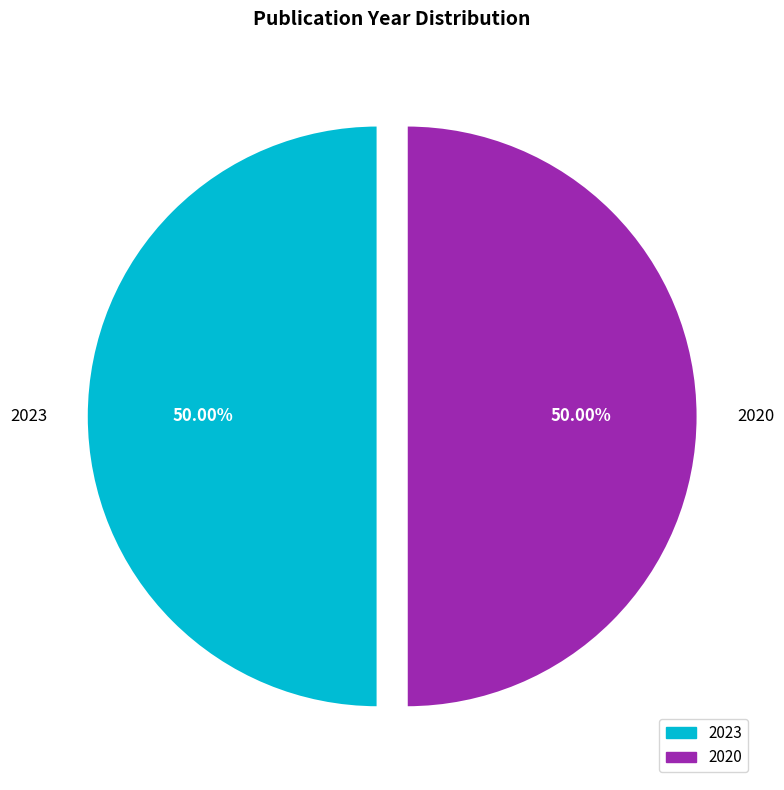

How many segments does this pie chart have?

2